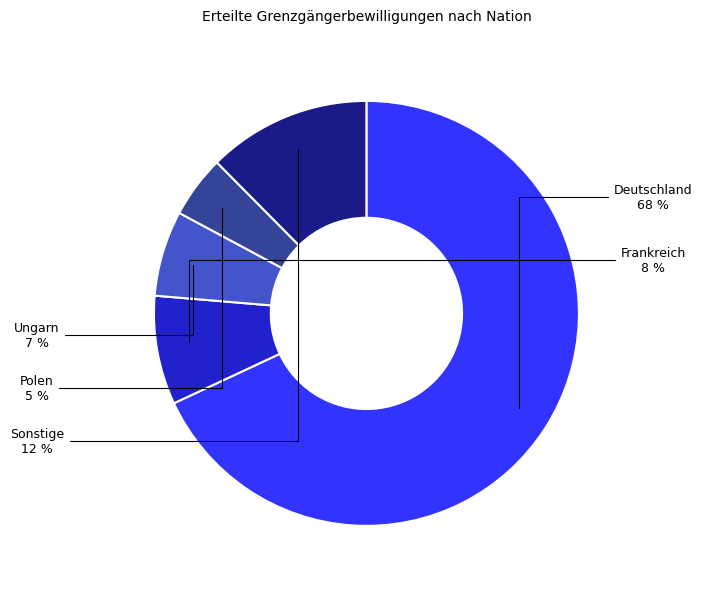

To the nearest percent, what portion does Frankreich represent?

8%